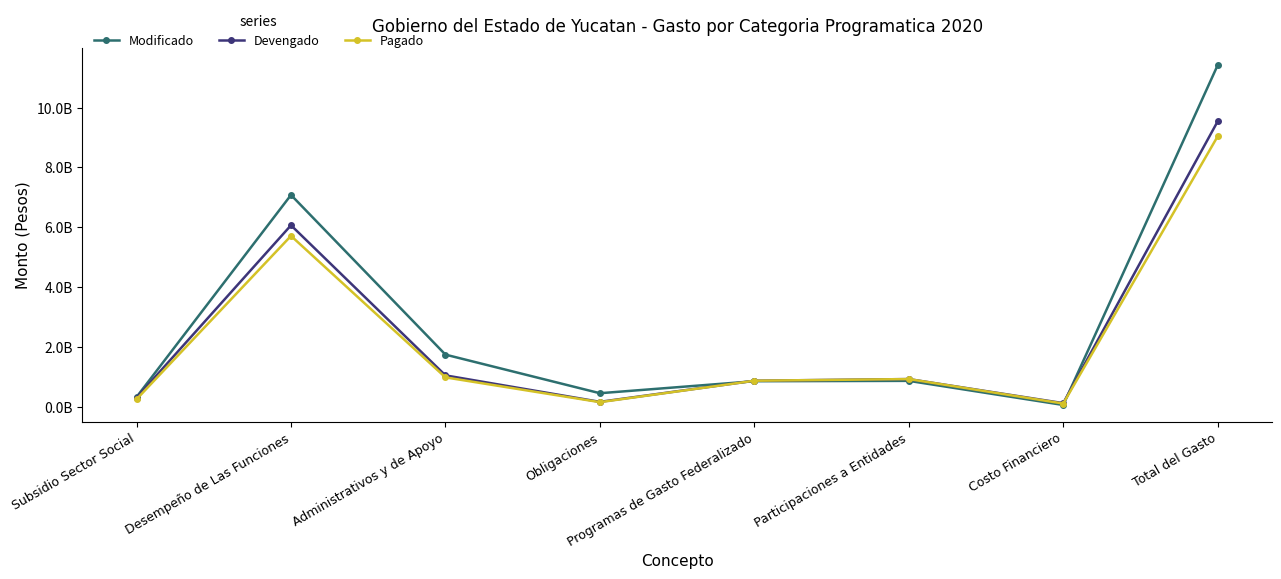

Reading left to right, extract all data points from this chart.

Modificado: Subsidio Sector Social=331373546.8	Desempeño de Las Funciones=7081766959.4	Administrativos y de Apoyo=1747981697.5	Obligaciones=458881309.0	Programas de Gasto Federalizado=859765620.6	Participaciones a Entidades=871602256.0	Costo Financiero=66179761.3	Total del Gasto=11417551150.6
Devengado: Subsidio Sector Social=310797614.3	Desempeño de Las Funciones=6069241221.4	Administrativos y de Apoyo=1055013315.3	Obligaciones=170554423.7	Programas de Gasto Federalizado=876372837.6	Participaciones a Entidades=931406747.4	Costo Financiero=127331723.4	Total del Gasto=9540717883.0
Pagado: Subsidio Sector Social=257396335.7	Desempeño de Las Funciones=5714554480.6	Administrativos y de Apoyo=987826319.4	Obligaciones=160034171.2	Programas de Gasto Federalizado=876372837.6	Participaciones a Entidades=931406205.4	Costo Financiero=113664436.8	Total del Gasto=9041254786.7